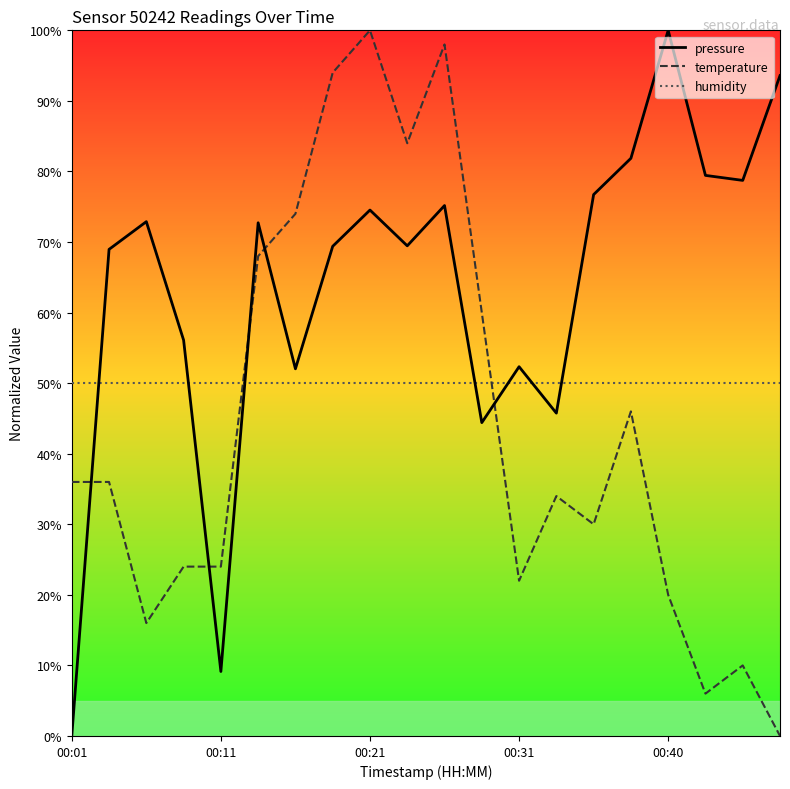

What is the minimum value for humidity?

50.0